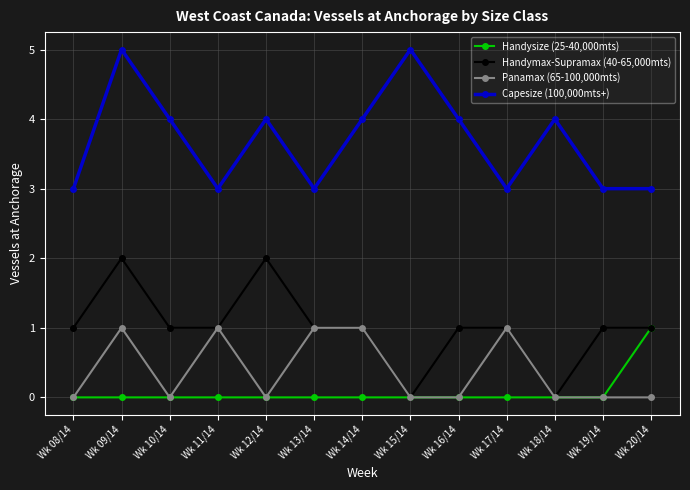

At Wk 09/14, list the series in order from largest to smallest.

Capesize (100,000mts+), Handymax-Supramax (40-65,000mts), Panamax (65-100,000mts), Handysize (25-40,000mts)